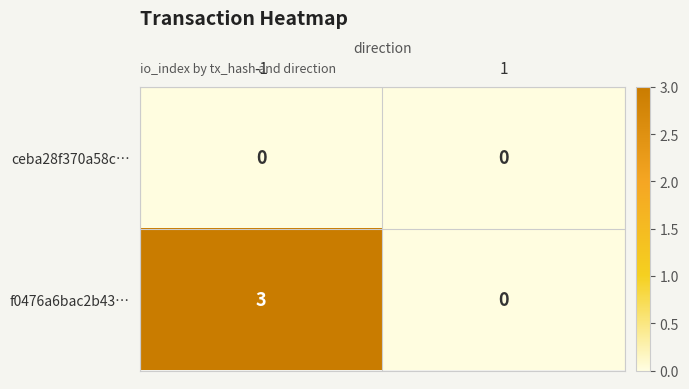

Which series changed the most between -1 and 1?

f0476a6bac2b43…